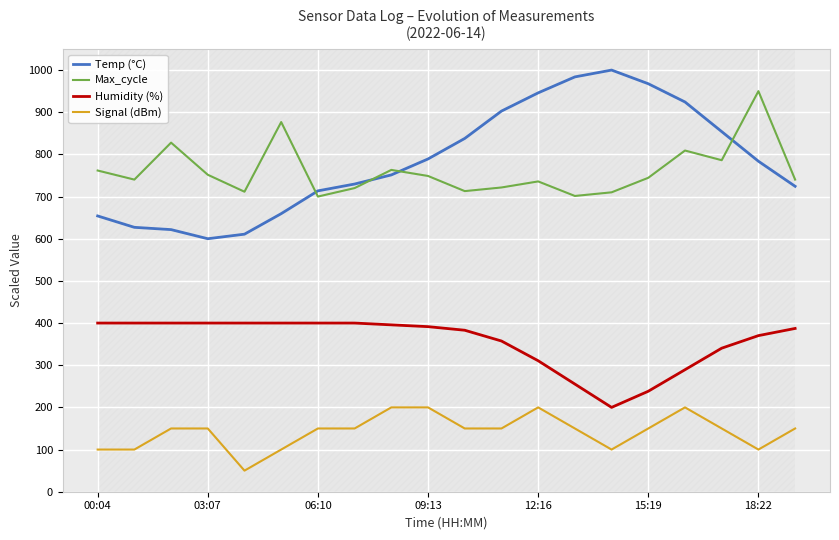

How many values in the Max_cycle series exceed 744?

10